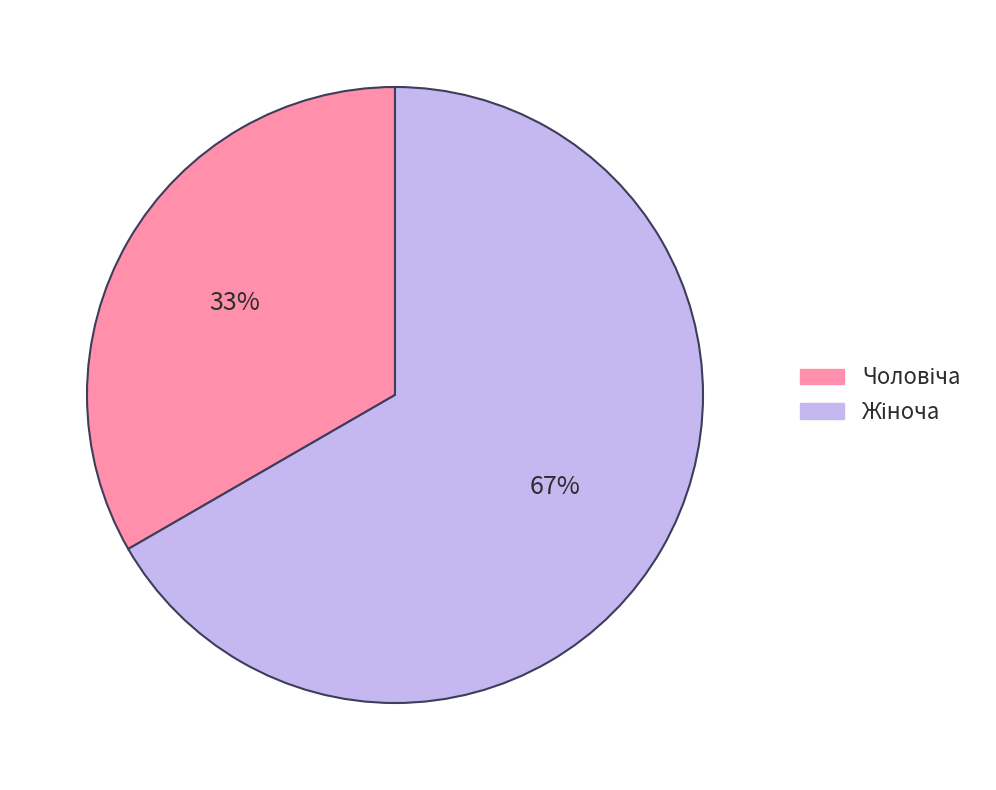

Is there a majority slice in this chart?

Yes